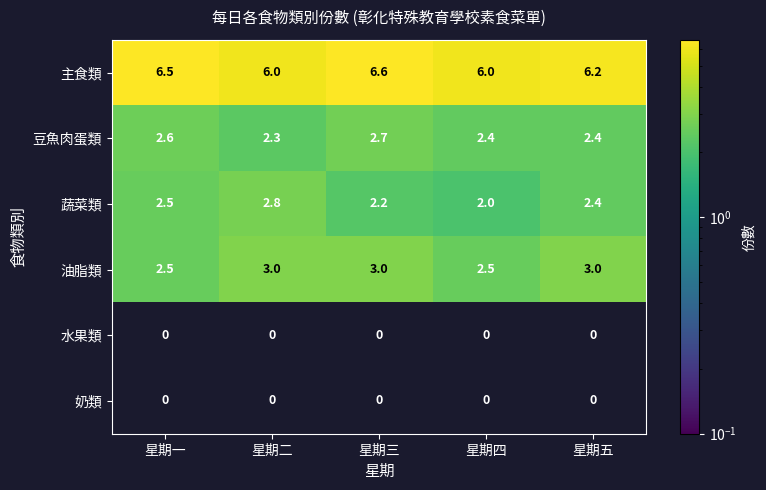

Which series has the widest spread of values?

蔬菜類